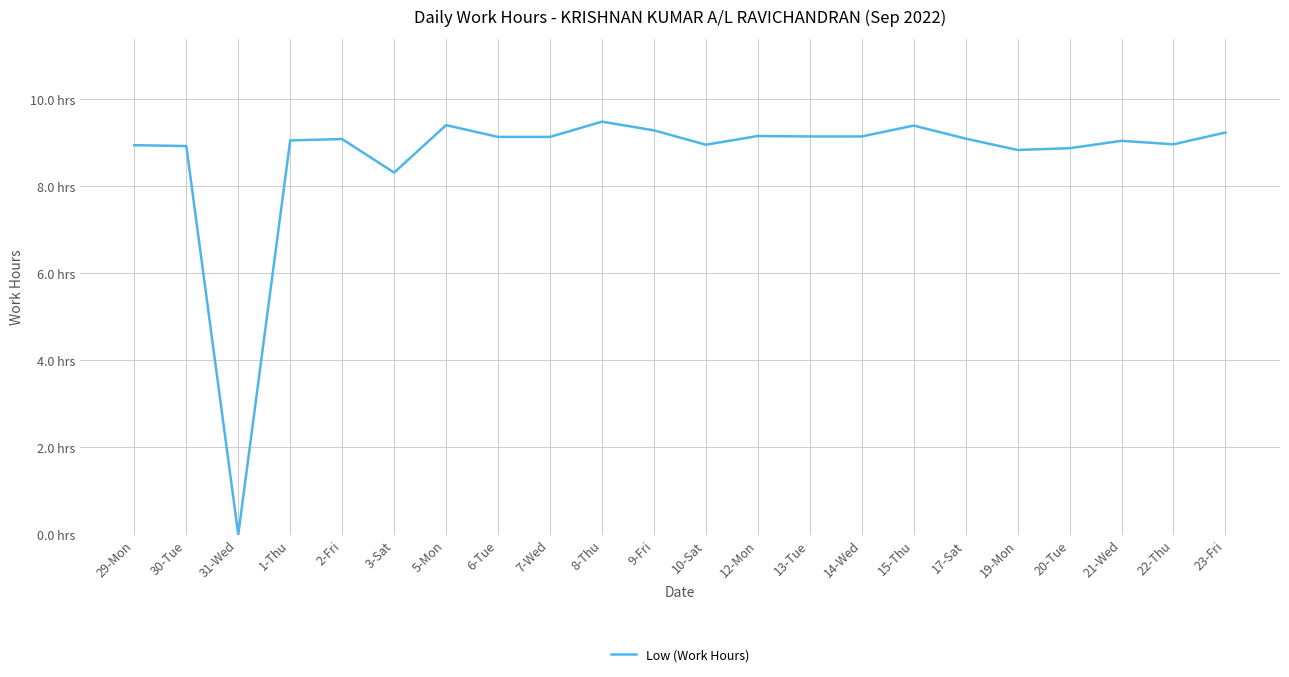

Where is the first local minimum?

31-Wed